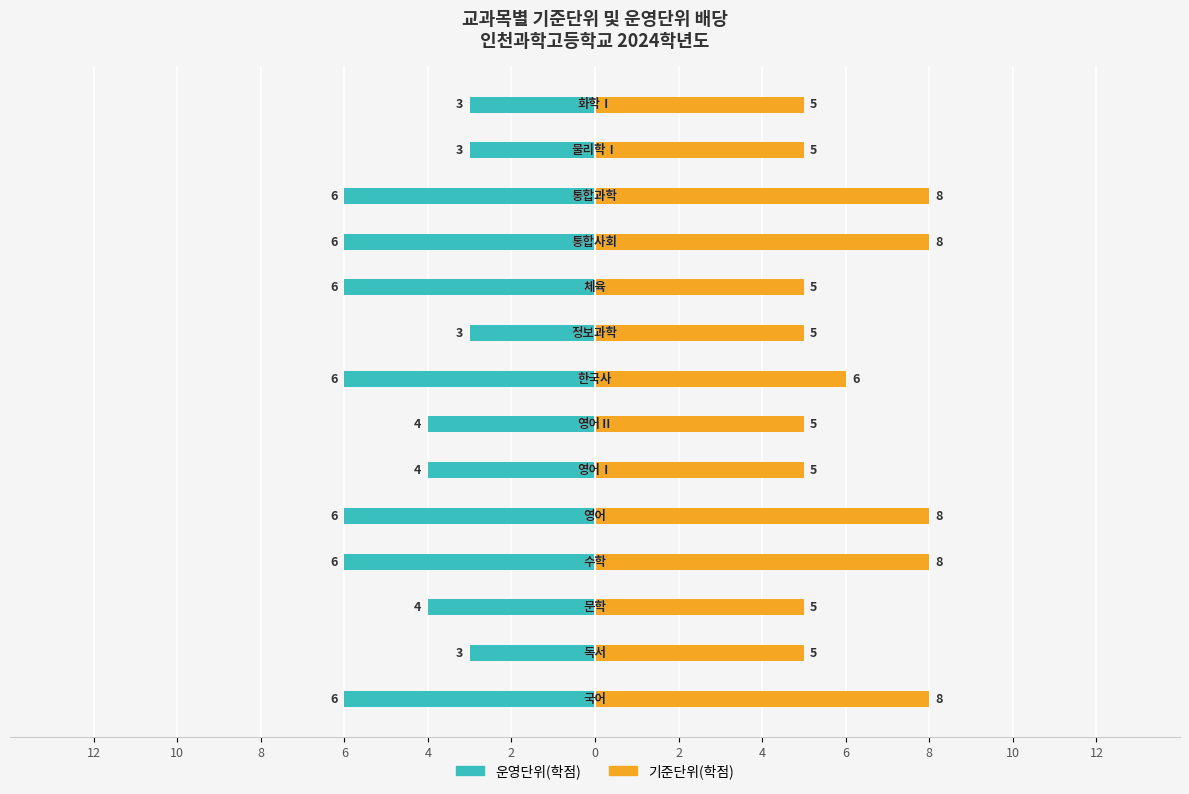

Which series has the widest spread of values?

운영단위(학점)